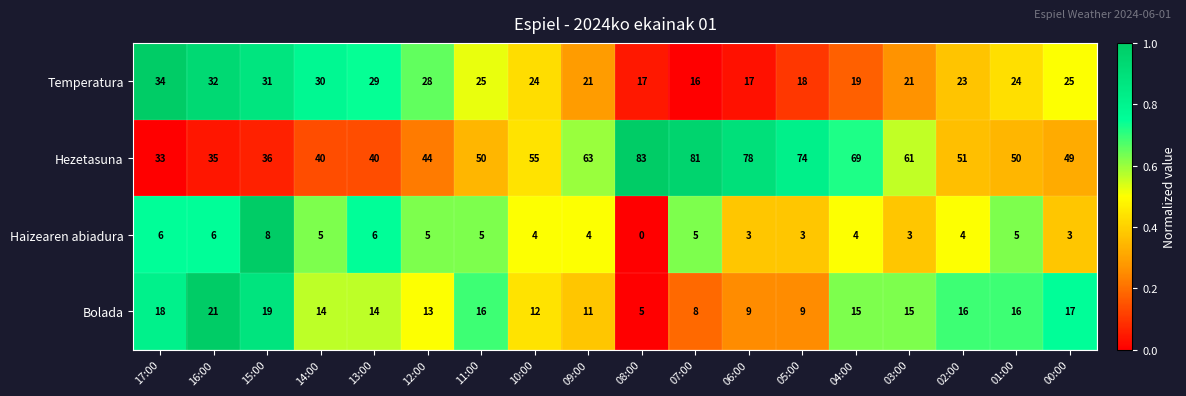

At how many categories does at least one series exceed 0?

18